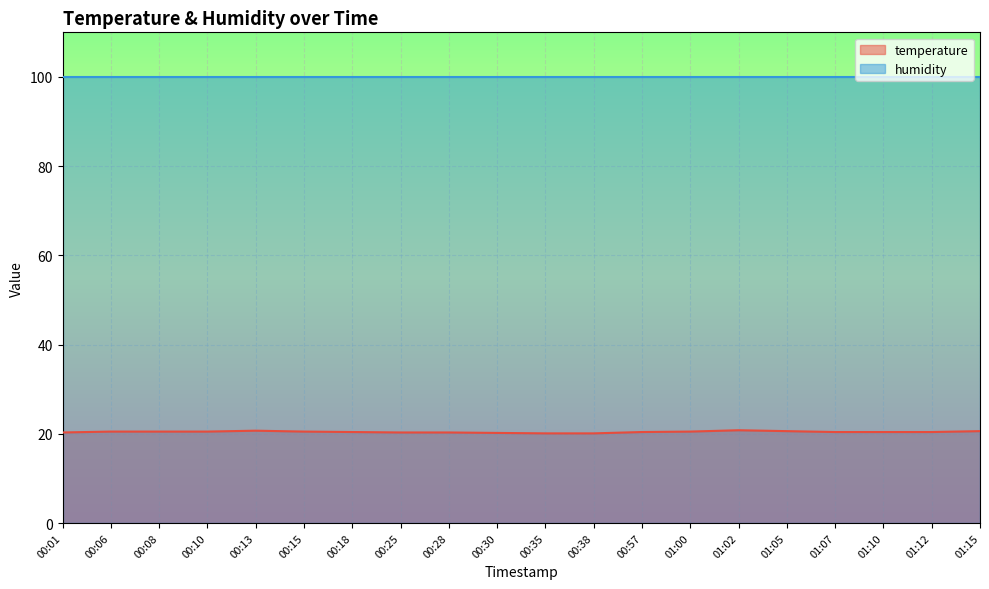

Is it true that the value at 00:25 is 13.1?

False